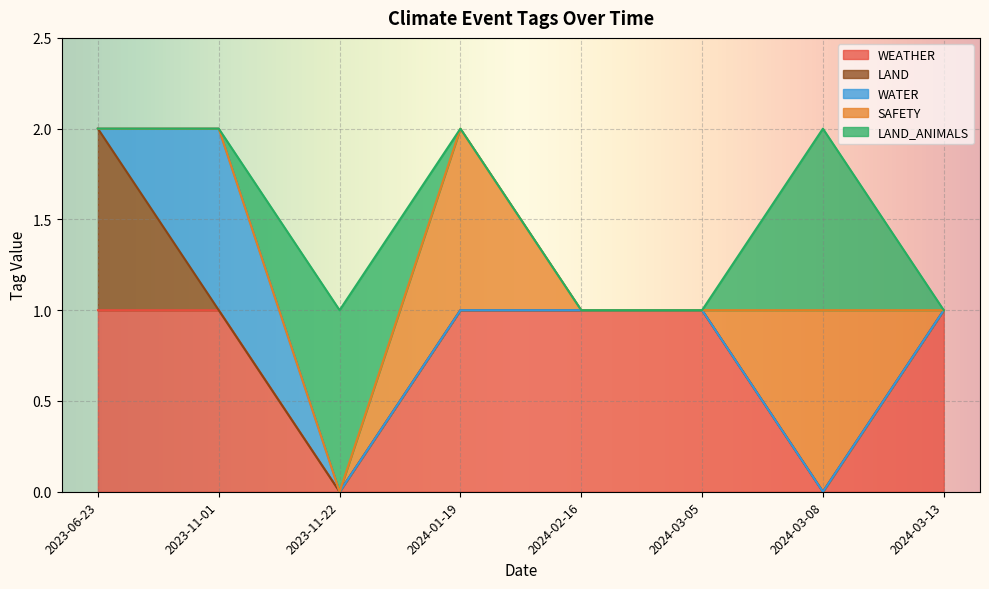

The value of WEATHER at 2024-01-19 is 0. True or false?

False